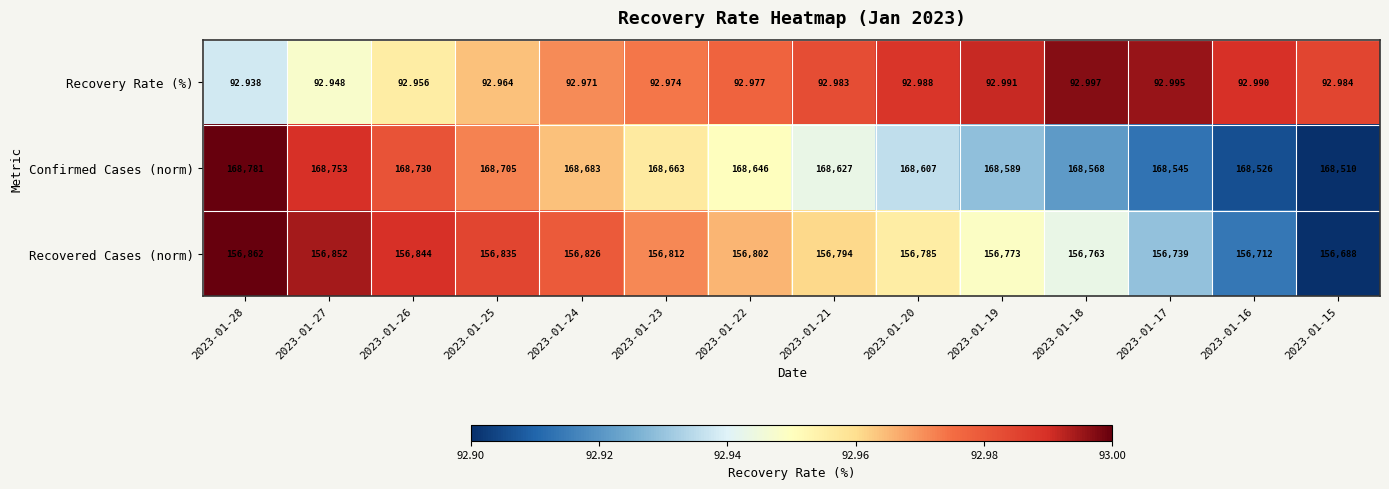

Rank the series at 2023-01-28 from lowest to highest value.

Recovery Rate (%), Recovered Cases (norm), Confirmed Cases (norm)